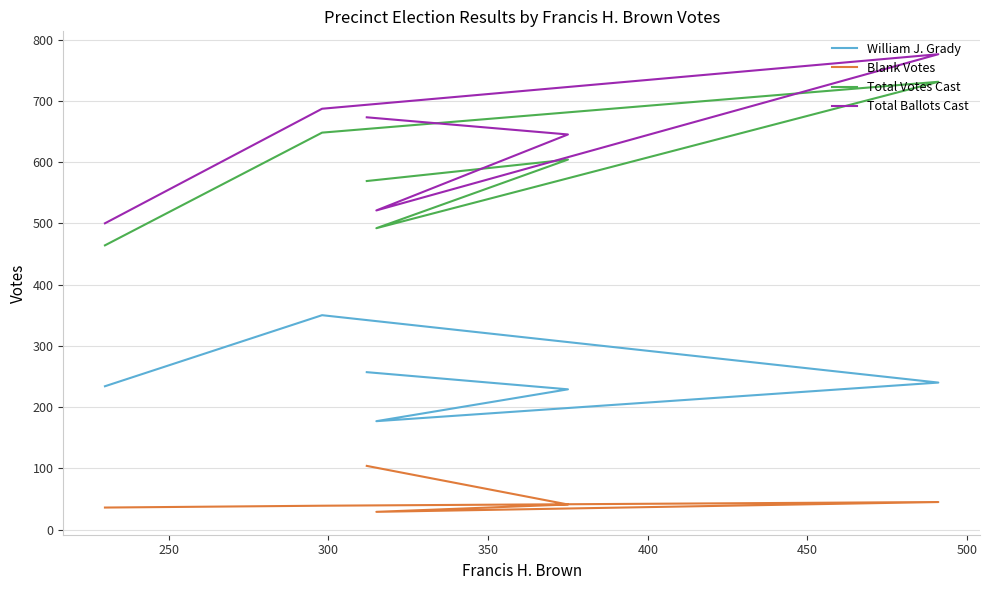

How many series are shown in this chart?

4